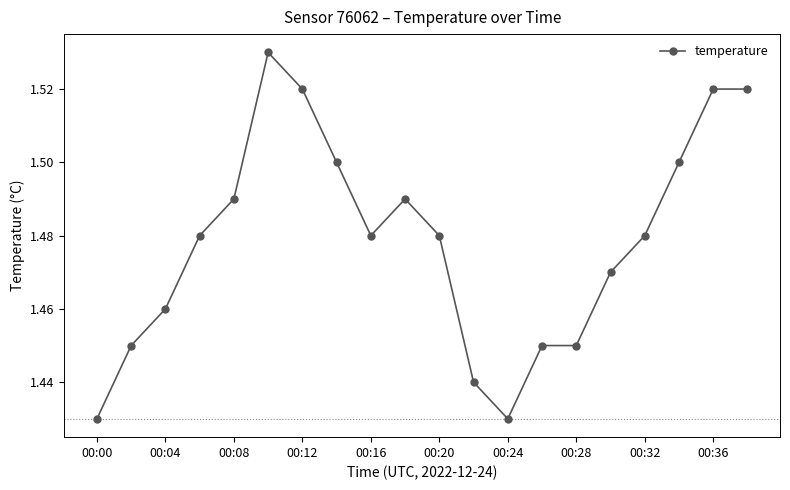

What is the sum of all values?

29.6